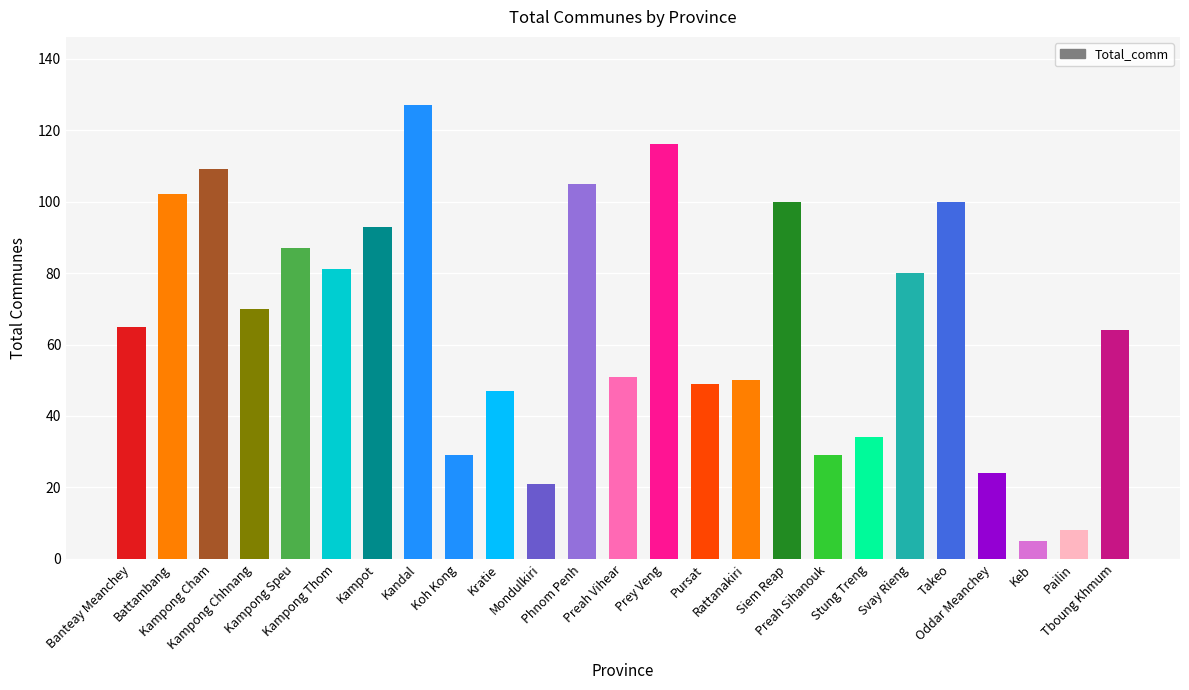

What is the sum of the values at Takeo and Koh Kong?

129